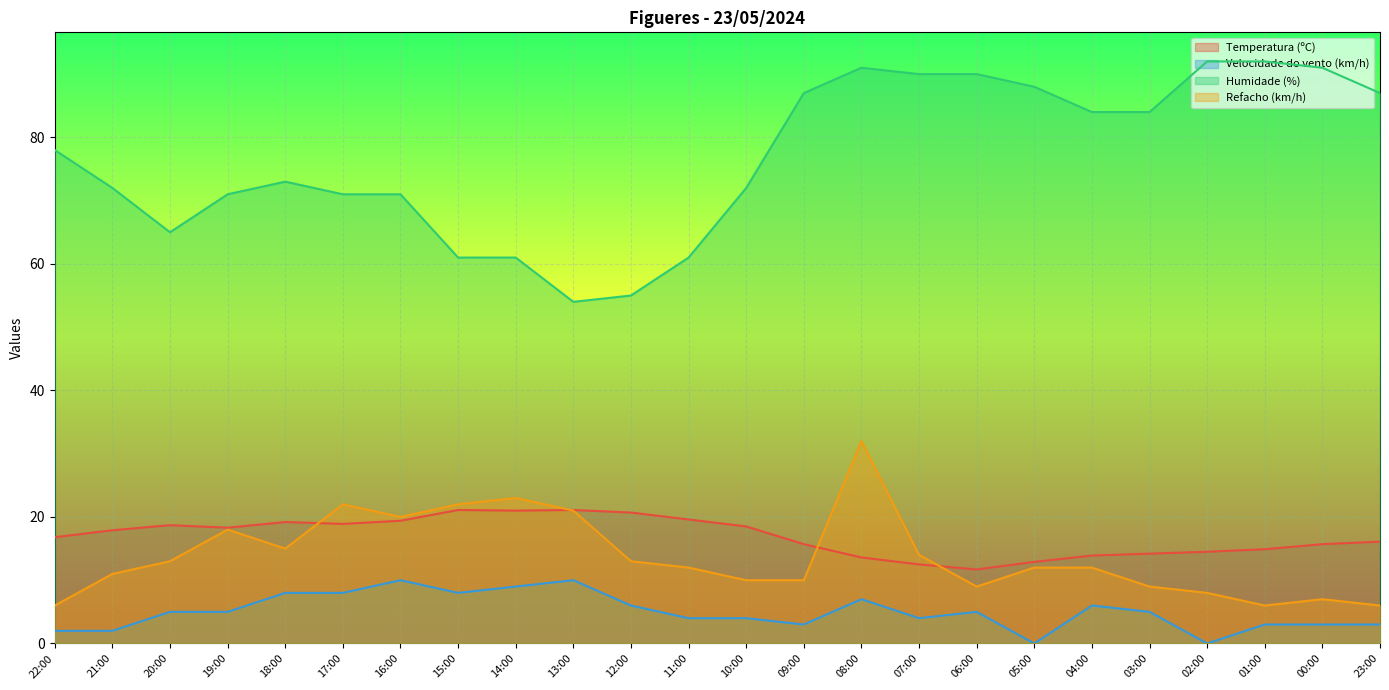

What position from the left is 08:00?

15